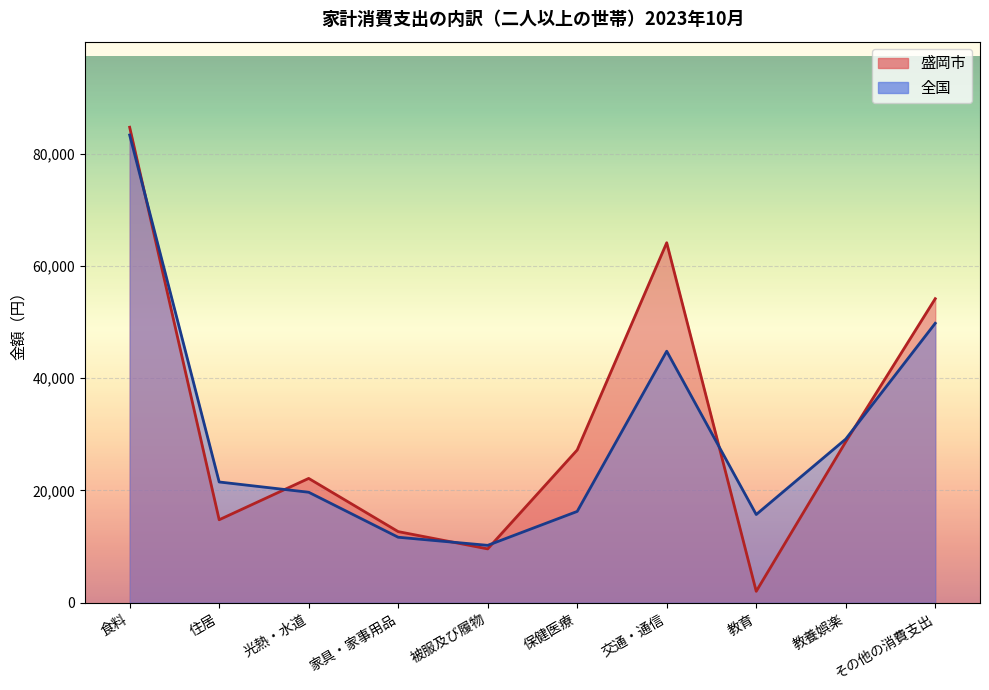

What is the label of the 5th point from the left?

被服及び履物